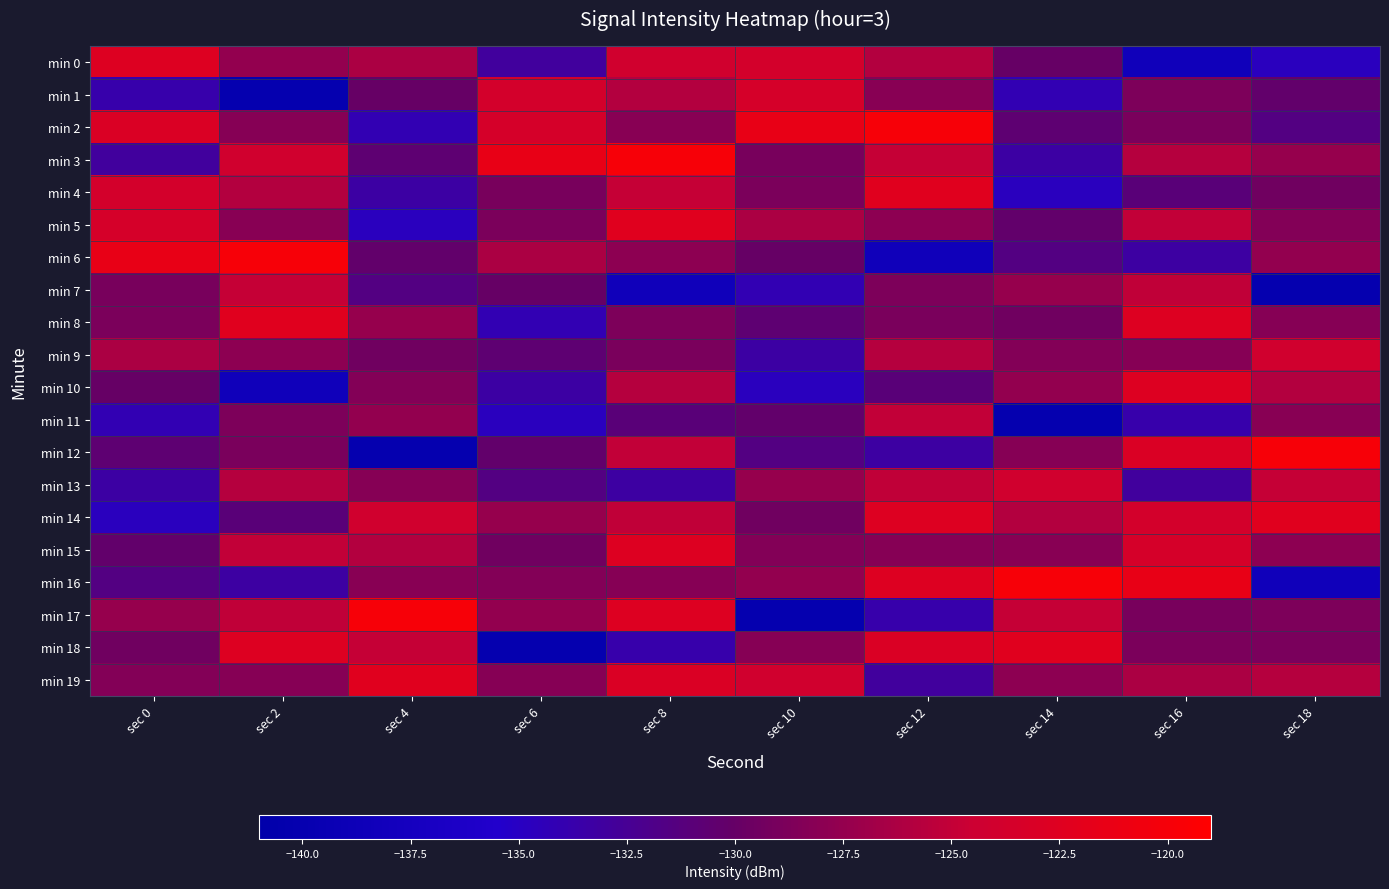

What is the spread (max minus min) of values at sec 12?

18.4